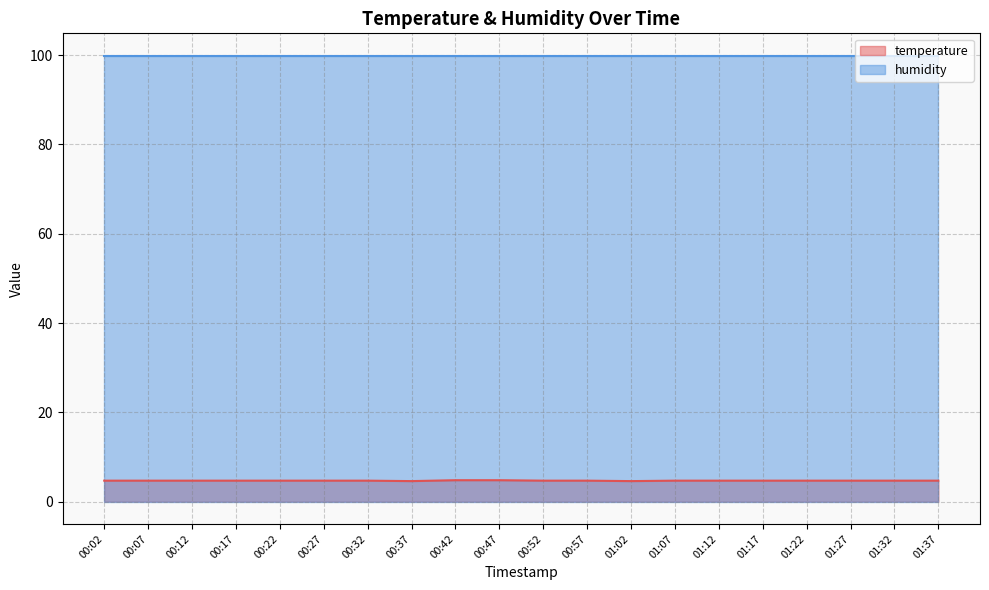

What is the greatest value displayed?

99.9